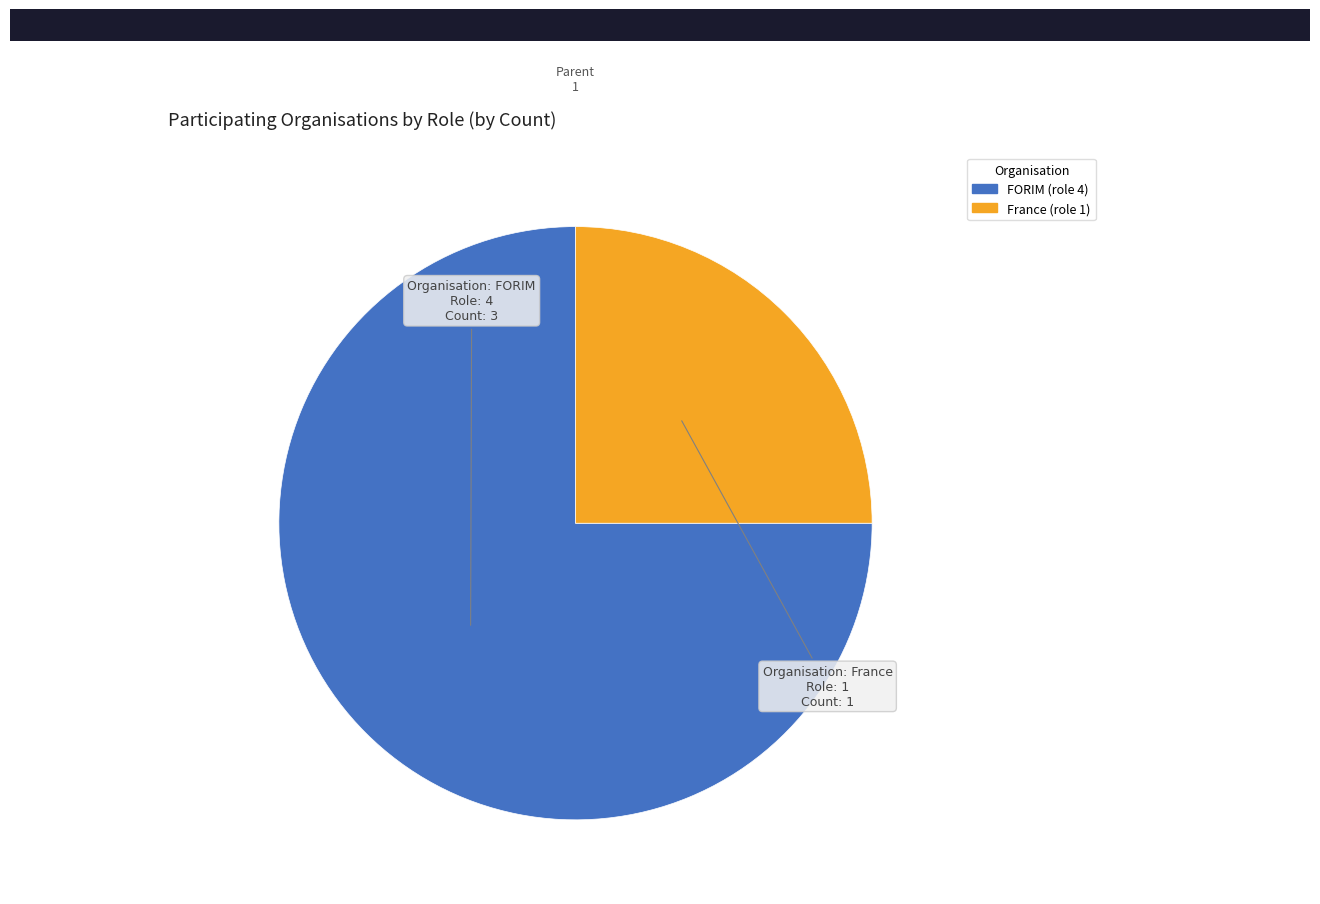

Count the number of slices in the pie.

2